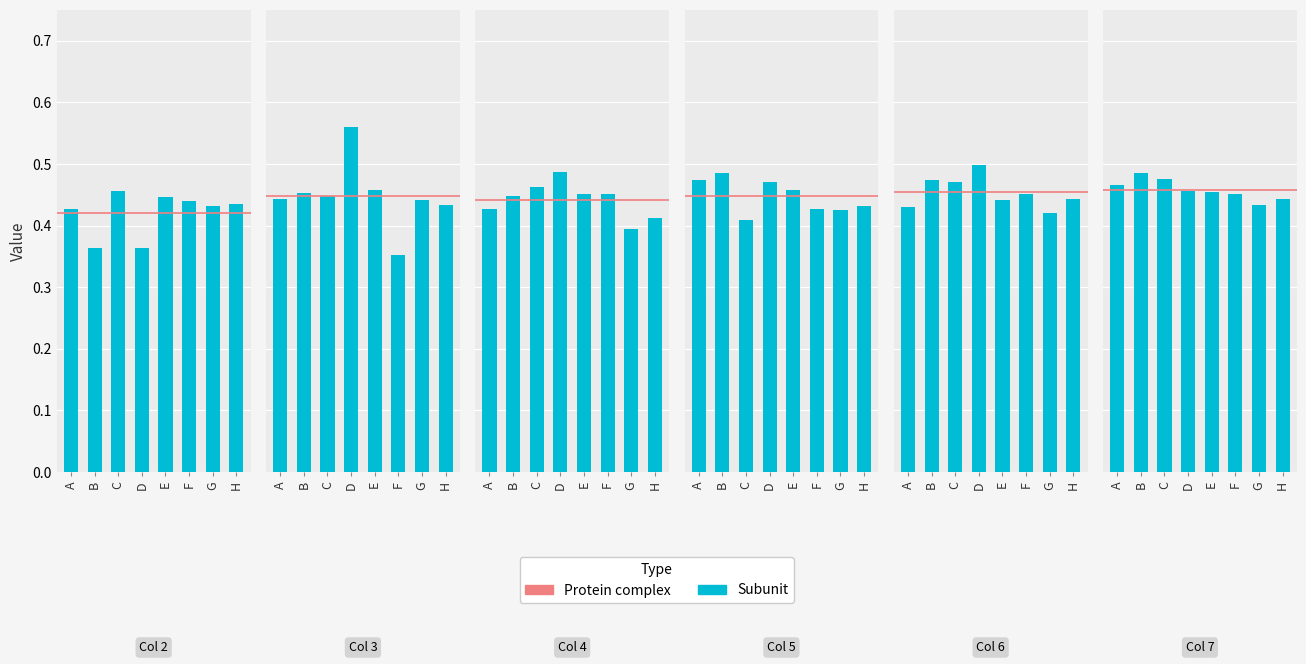

True or false: 5 has a value of 0.5 at E.

True